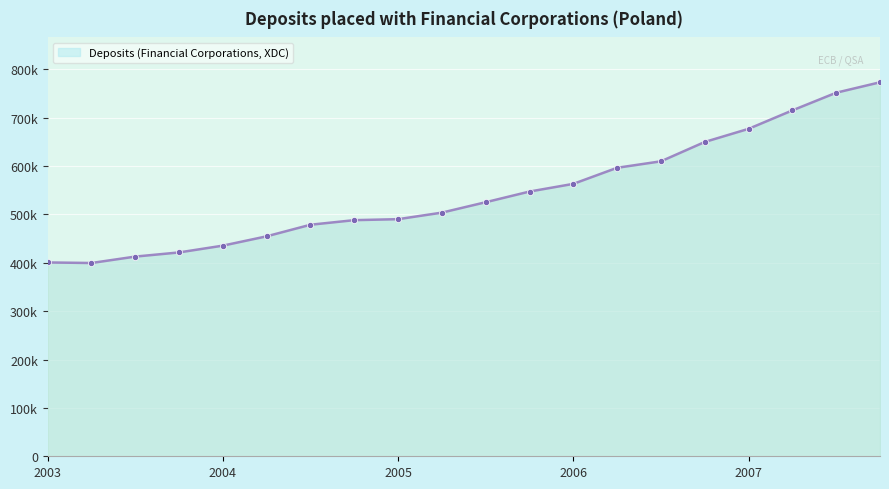

How many points are lower than both their immediate neighbors (excluding endpoints)?

1